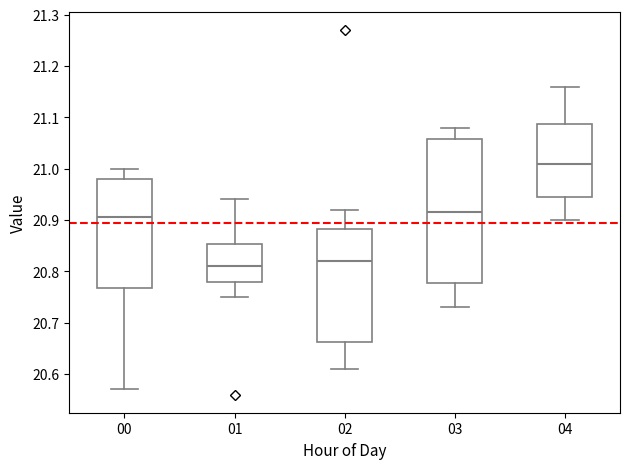

Reading left to right, transcribe this box plot: for each box, give where its median line is, the range the box spans, and where its two whiskers end, as read against the y-axis. The values are not printed on the chart, so give them approximately, as read against the axis.

00: median 20.91, box 20.77 to 20.98, whiskers 20.57 to 21.00
01: median 20.81, box 20.78 to 20.85, whiskers 20.75 to 20.94
02: median 20.82, box 20.66 to 20.88, whiskers 20.61 to 20.92
03: median 20.92, box 20.78 to 21.06, whiskers 20.73 to 21.08
04: median 21.01, box 20.95 to 21.09, whiskers 20.90 to 21.16